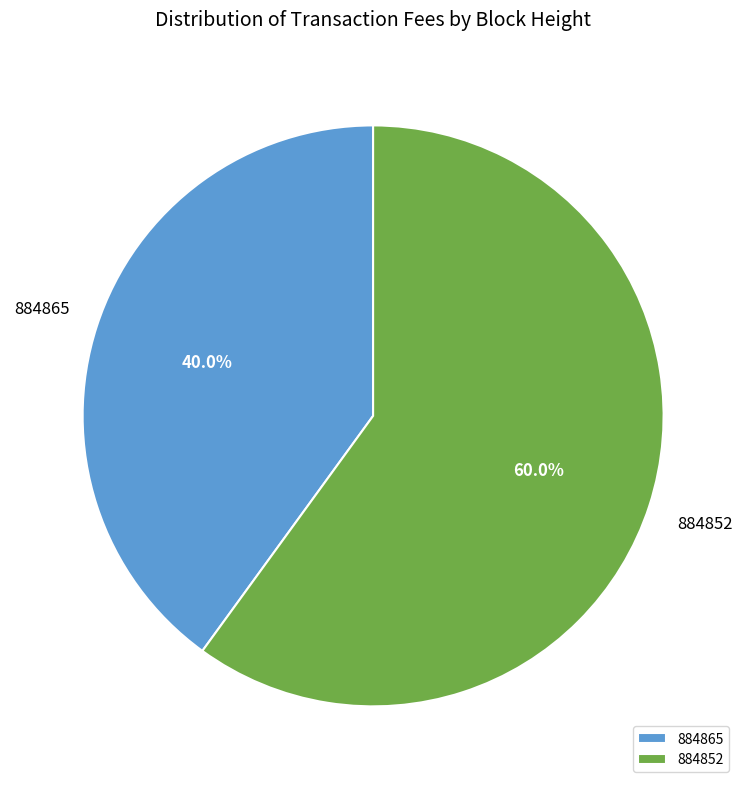

Which has a higher value, 884852 or 884865?

884852